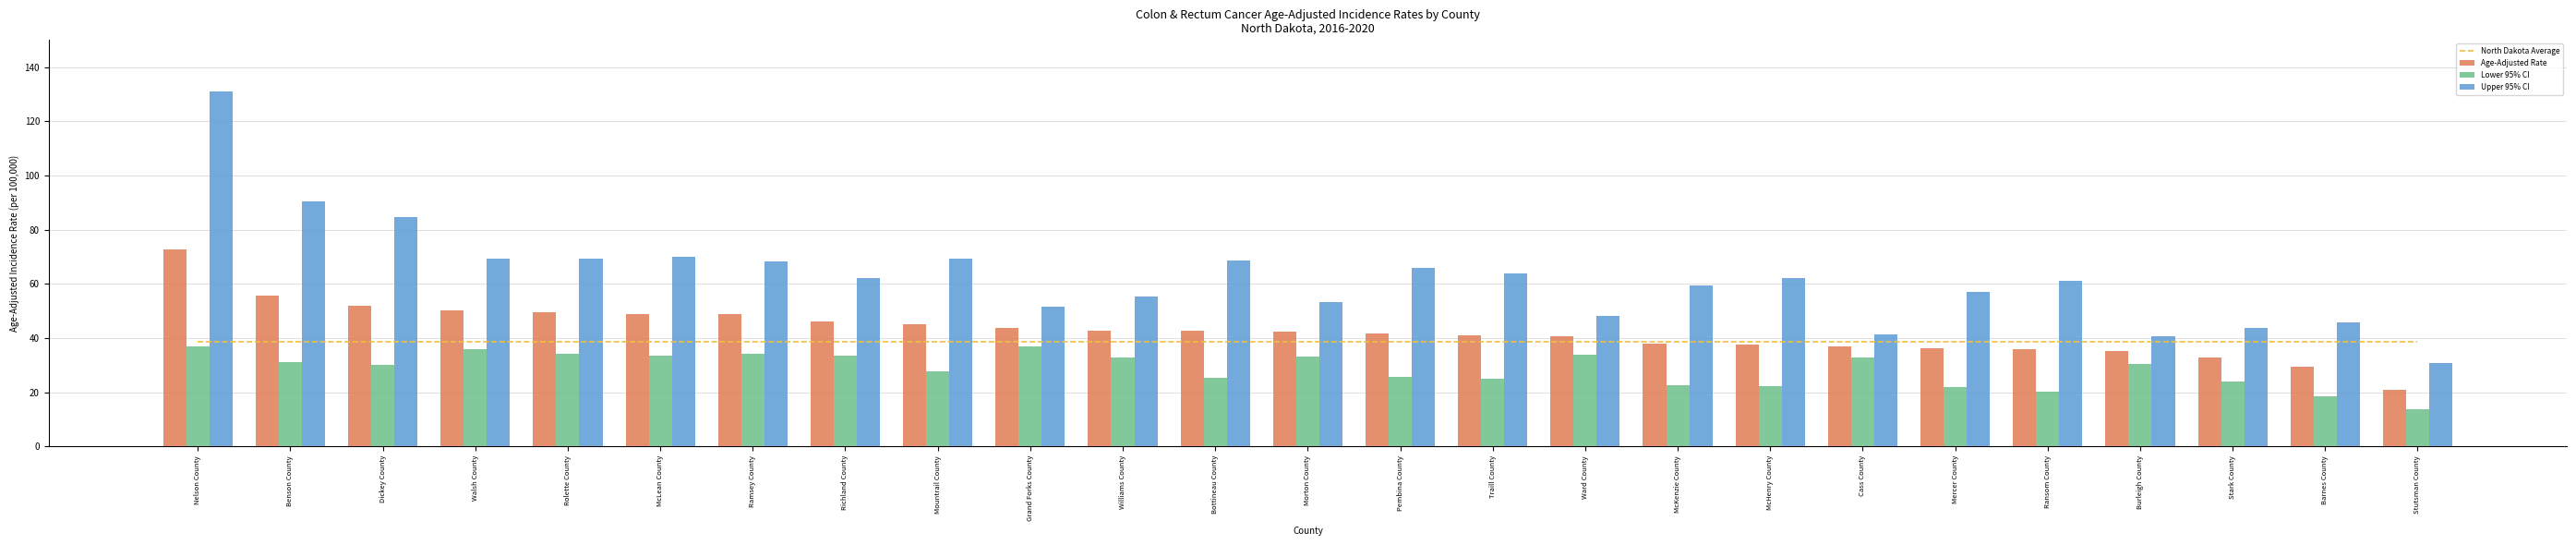

Reading left to right, what are all the values shown in this chart?

North Dakota Average: Nelson County=38.8	Benson County=38.8	Dickey County=38.8	Walsh County=38.8	Rolette County=38.8	McLean County=38.8	Ramsey County=38.8	Richland County=38.8	Mountrail County=38.8	Grand Forks County=38.8	Williams County=38.8	Bottineau County=38.8	Morton County=38.8	Pembina County=38.8	Traill County=38.8	Ward County=38.8	McKenzie County=38.8	McHenry County=38.8	Cass County=38.8	Mercer County=38.8	Ransom County=38.8	Burleigh County=38.8	Stark County=38.8	Barnes County=38.8	Stutsman County=38.8
Age-Adjusted Rate: Nelson County=72.6	Benson County=55.6	Dickey County=51.8	Walsh County=50.2	Rolette County=49.4	McLean County=49.0	Ramsey County=48.8	Richland County=46.1	Mountrail County=45.2	Grand Forks County=43.8	Williams County=42.9	Bottineau County=42.6	Morton County=42.4	Pembina County=41.7	Traill County=41.0	Ward County=40.7	McKenzie County=38.0	McHenry County=37.7	Cass County=36.8	Mercer County=36.1	Ransom County=35.8	Burleigh County=35.3	Stark County=32.9	Barnes County=29.5	Stutsman County=21.0
Lower 95% CI: Nelson County=37.0	Benson County=31.3	Dickey County=30.2	Walsh County=35.8	Rolette County=34.1	McLean County=33.6	Ramsey County=34.1	Richland County=33.5	Mountrail County=27.8	Grand Forks County=36.8	Williams County=32.7	Bottineau County=25.3	Morton County=33.1	Pembina County=25.6	Traill County=25.1	Ward County=33.9	McKenzie County=22.5	McHenry County=22.2	Cass County=32.7	Mercer County=21.8	Ransom County=20.4	Burleigh County=30.5	Stark County=24.0	Barnes County=18.4	Stutsman County=13.9
Upper 95% CI: Nelson County=131.1	Benson County=90.5	Dickey County=84.6	Walsh County=69.4	Rolette County=69.3	McLean County=70.1	Ramsey County=68.4	Richland County=62.1	Mountrail County=69.2	Grand Forks County=51.7	Williams County=55.2	Bottineau County=68.7	Morton County=53.4	Pembina County=65.8	Traill County=63.9	Ward County=48.3	McKenzie County=59.3	McHenry County=62.2	Cass County=41.3	Mercer County=57.1	Ransom County=61.3	Burleigh County=40.8	Stark County=43.8	Barnes County=45.7	Stutsman County=30.8